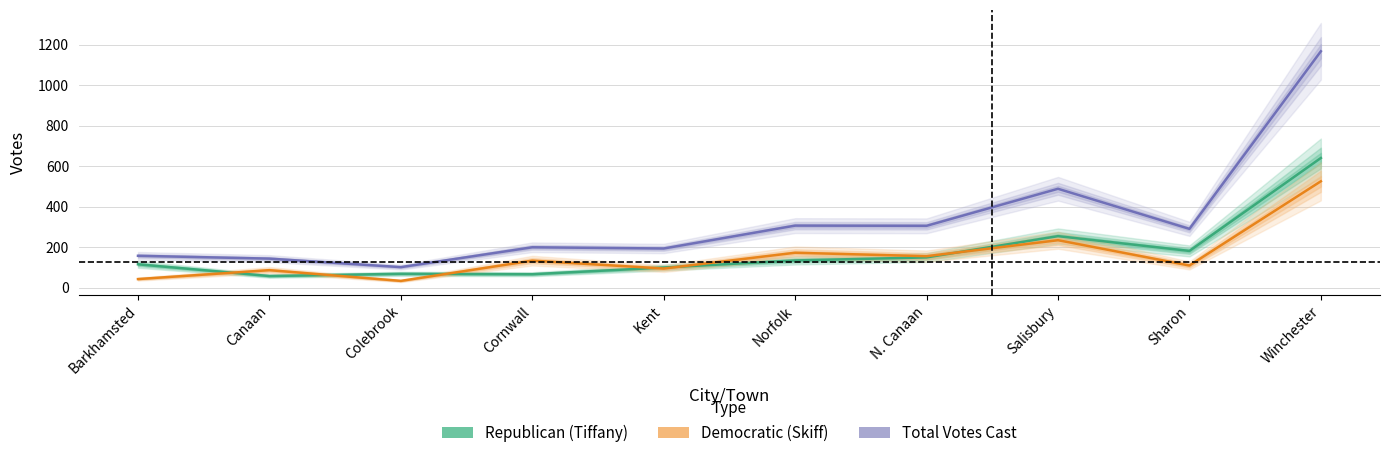

List the series in order of their peak value, highest first.

Total Votes Cast, Republican (Tiffany), Democratic (Skiff)